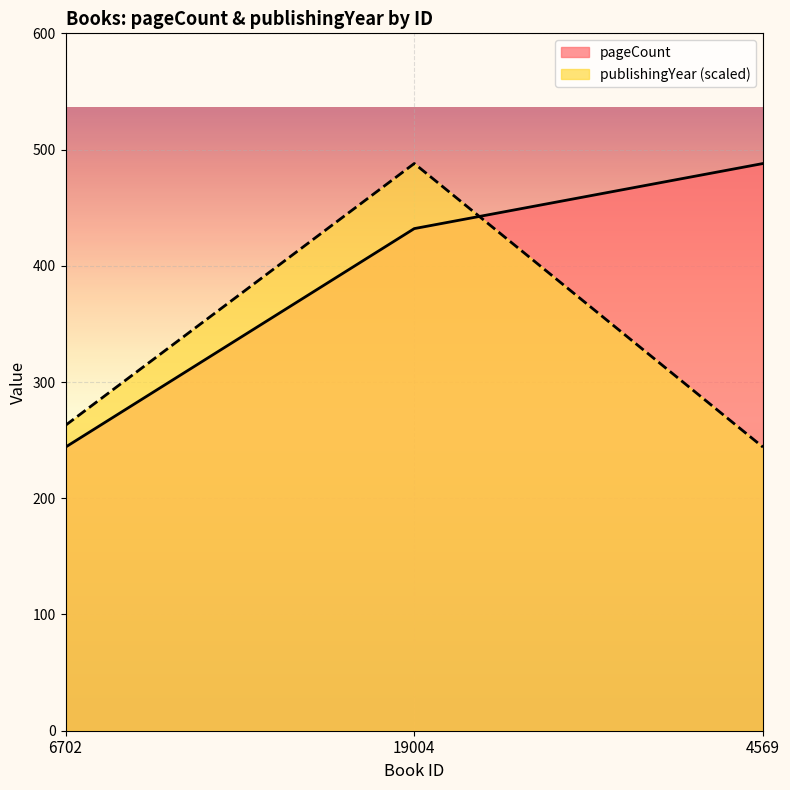

What is the smallest value displayed?

244.0